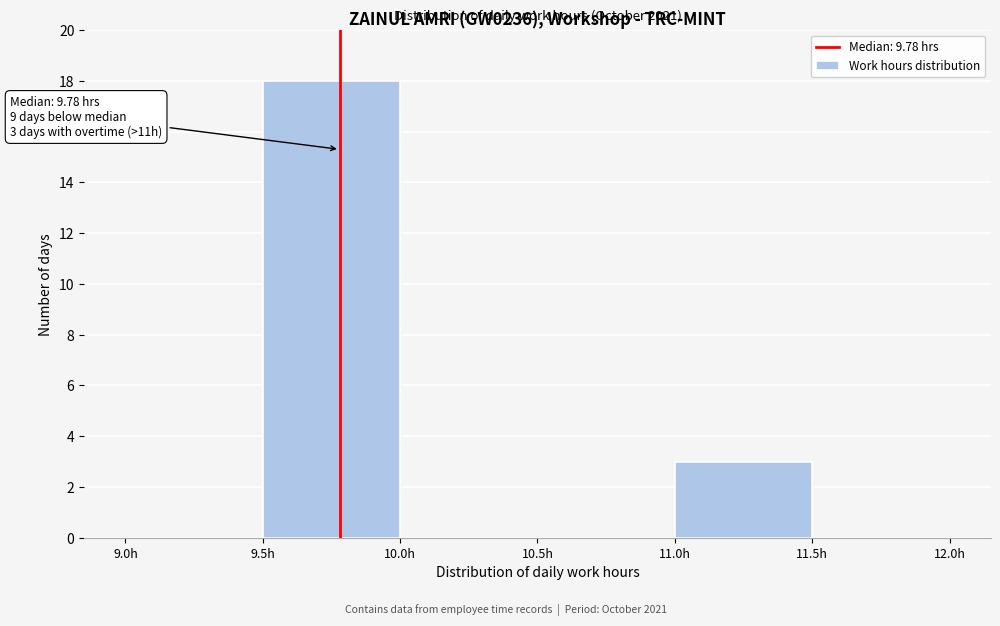

Which range on the x-axis has the tallest bar?

9.5 to 10.0